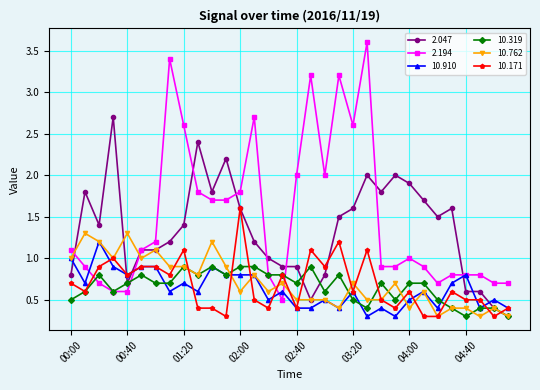

How many lines are shown in the chart?

6